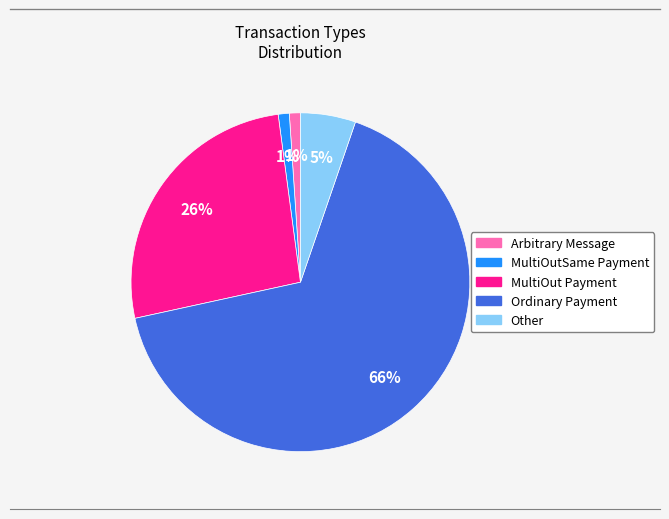

What percentage is the MultiOutSame Payment slice, to the nearest percent?

1%